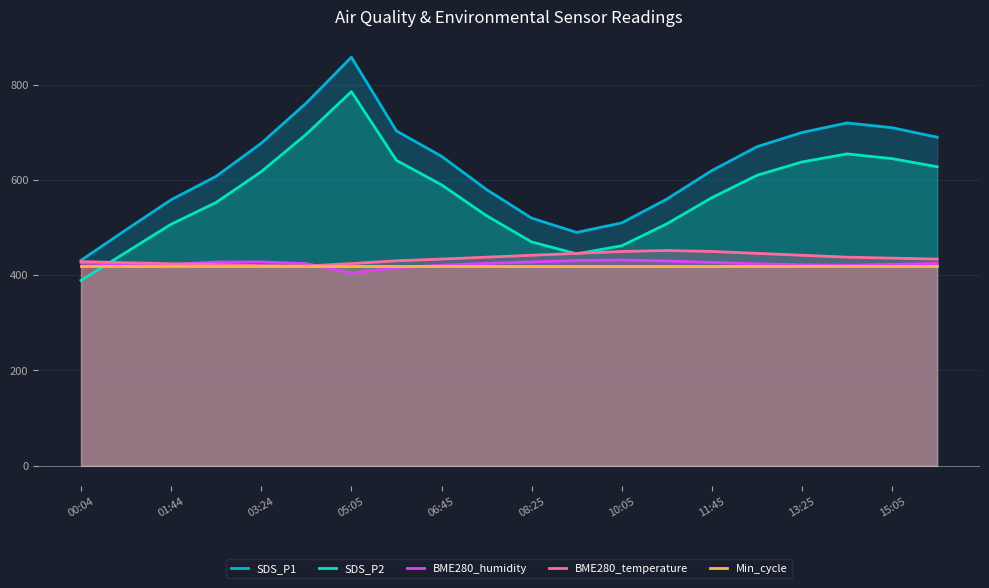

The BME280_temperature series shows 231.6 at 13:25. True or false?

False